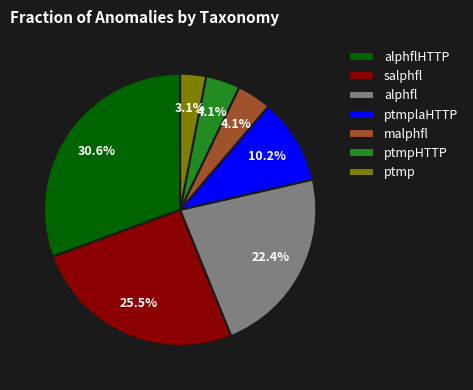

Which slice is the smallest?

ptmp